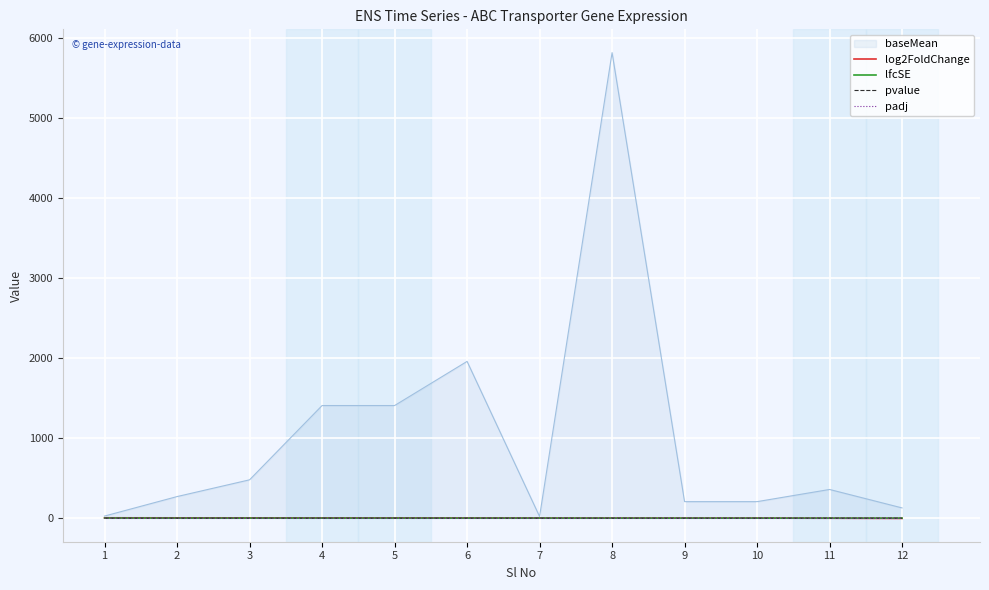

What are all the series names shown in the legend?

baseMean, log2FoldChange, lfcSE, pvalue, padj